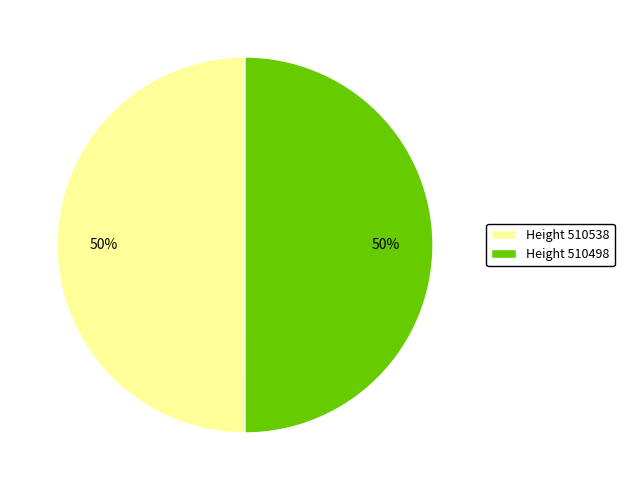

Do Height 510538 and Height 510498 together represent more than half of the pie?

Yes